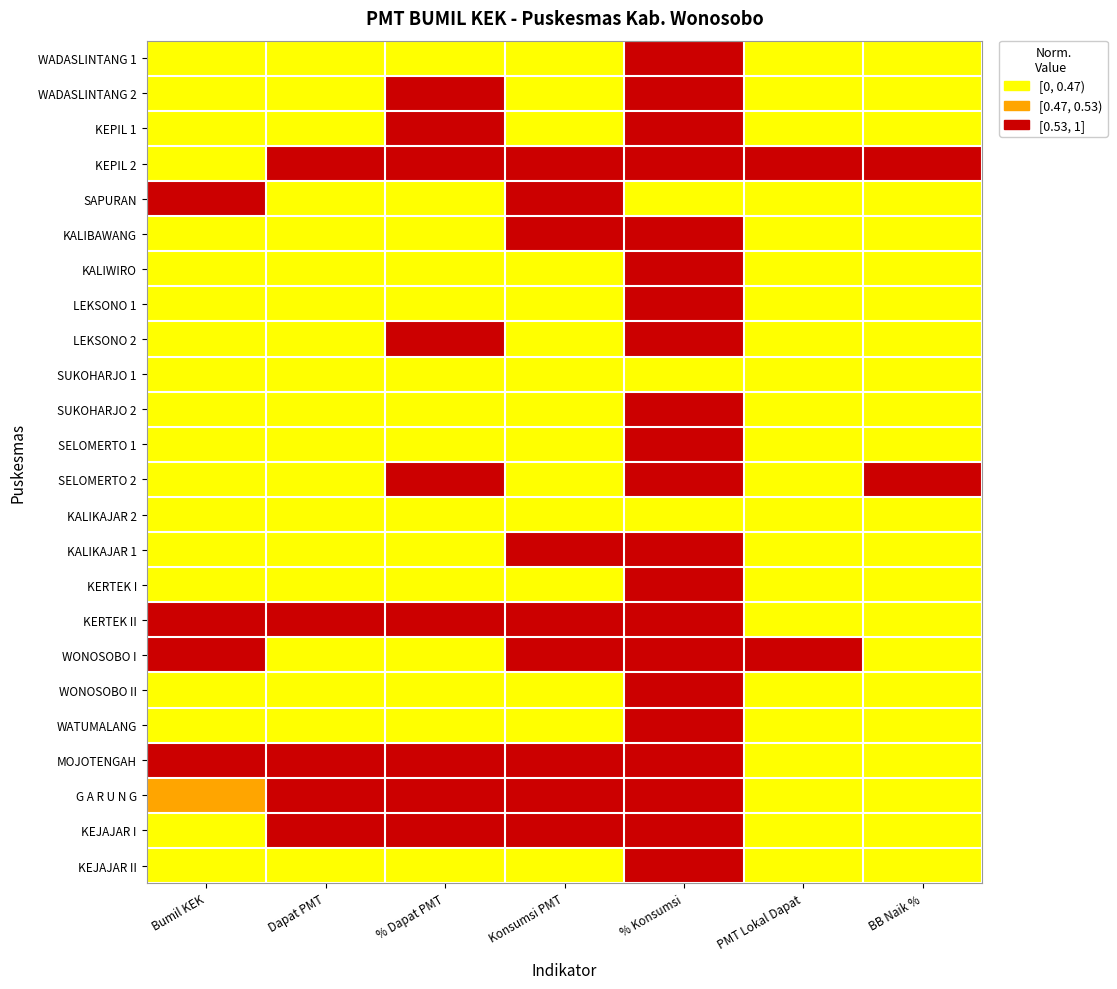

What is the spread (max minus min) of values at % Konsumsi?

1.0